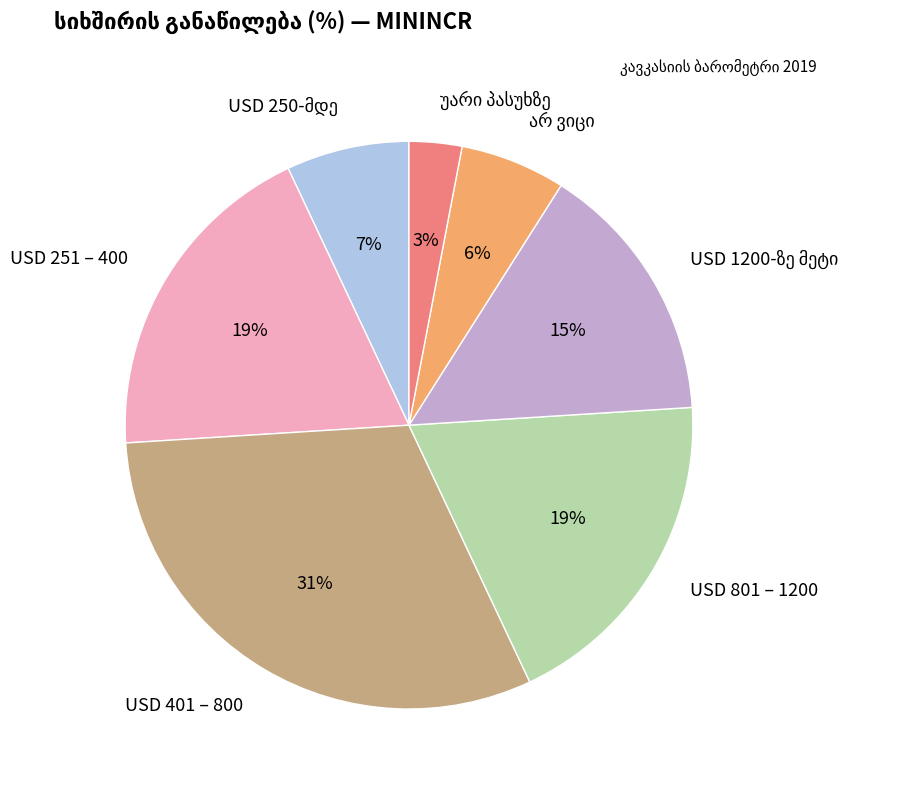

Which category has the biggest portion of the pie?

USD 401 – 800